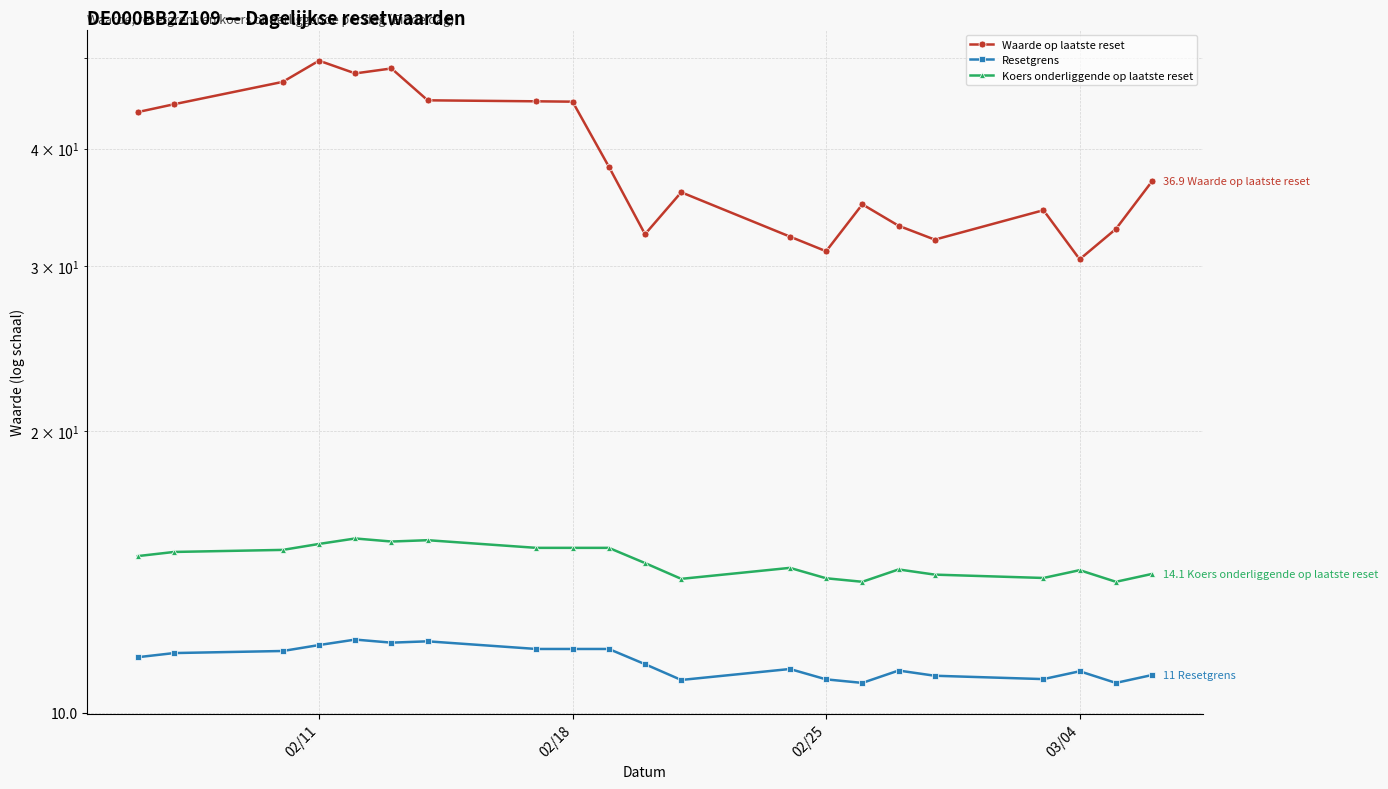

What is the sum of all Resetgrens values?

238.0